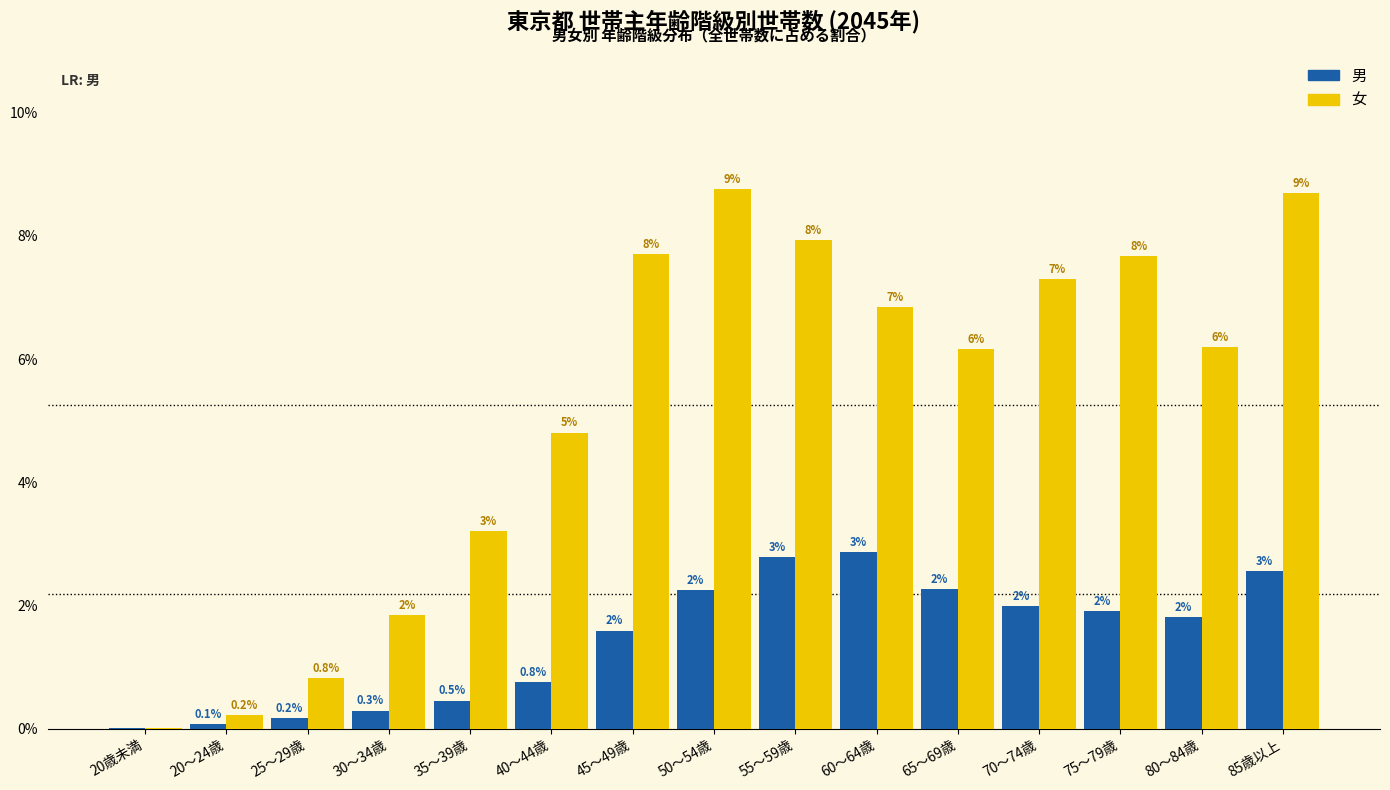

Is it true that 女 equals 14.2 at 55～59歳?

False